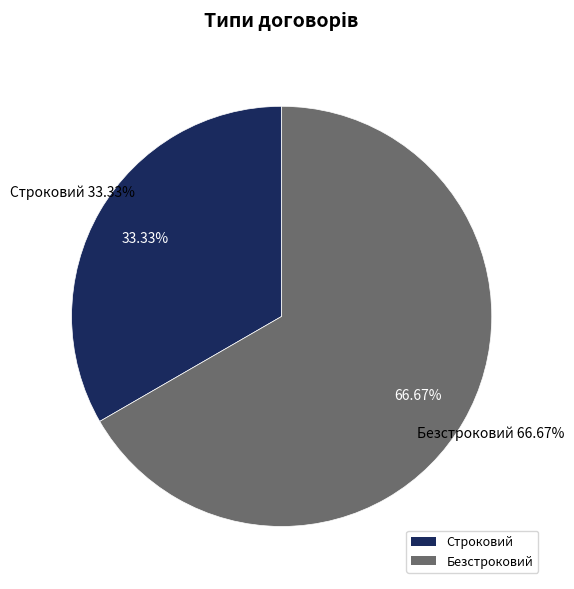

How many slices are in this pie chart?

2